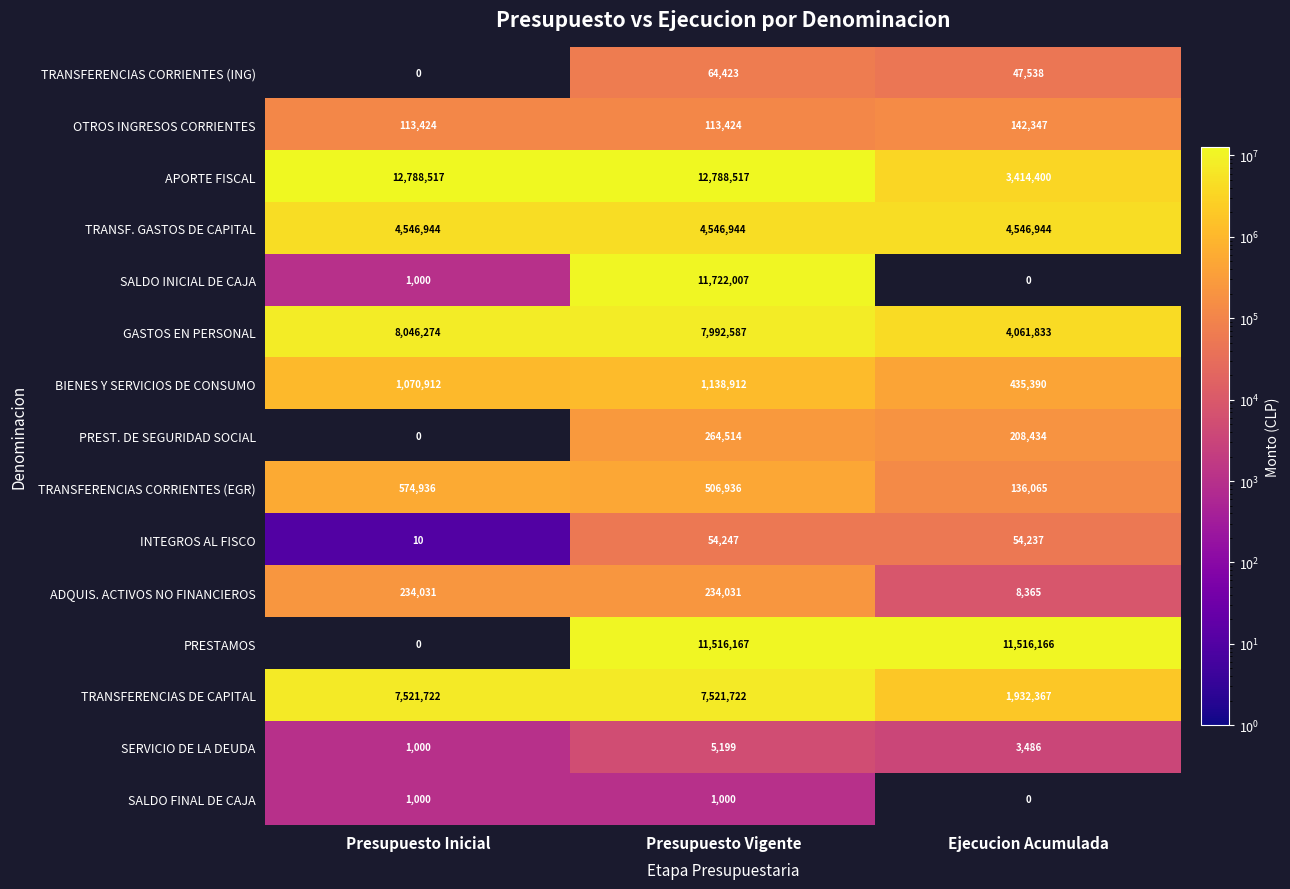

At which label does SALDO FINAL DE CAJA reach its minimum?

Ejecucion Acumulada